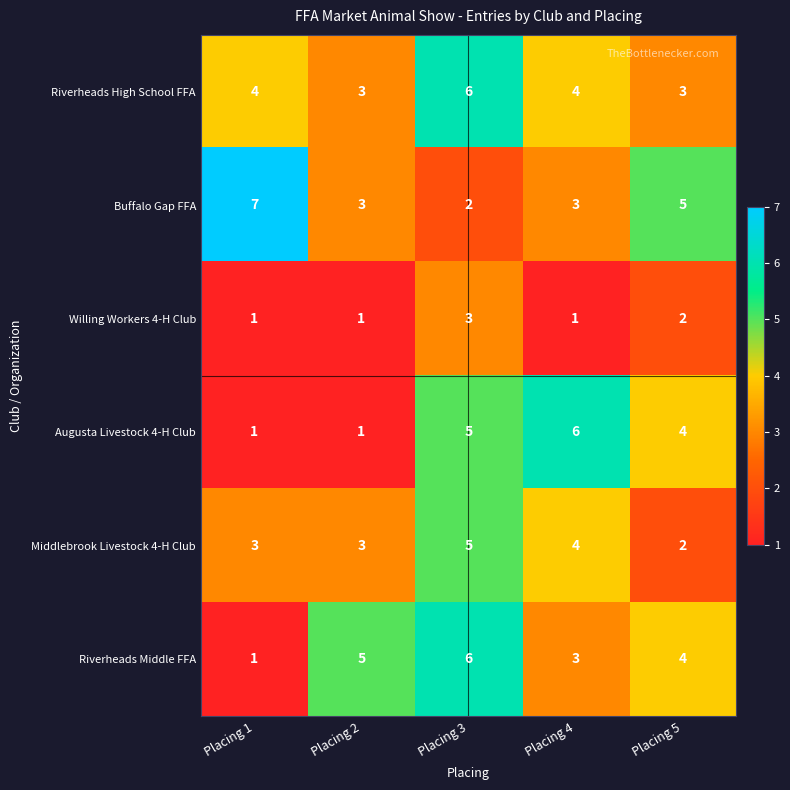

How many distinct data groups are displayed?

6